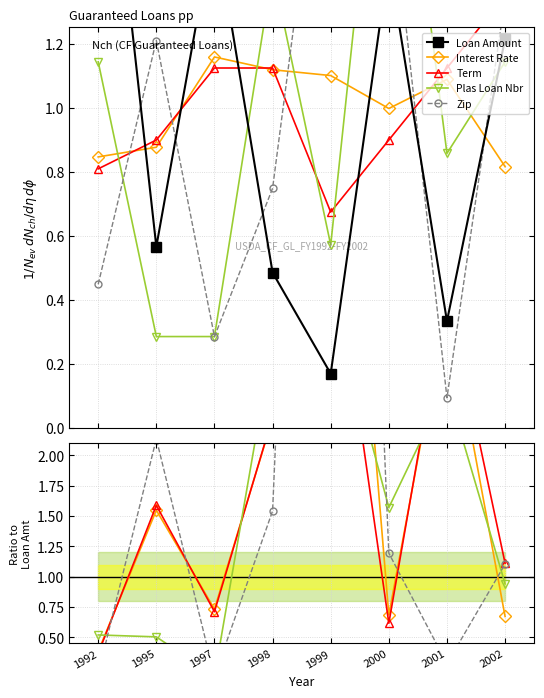

What is the sum of all Term values?

14.0